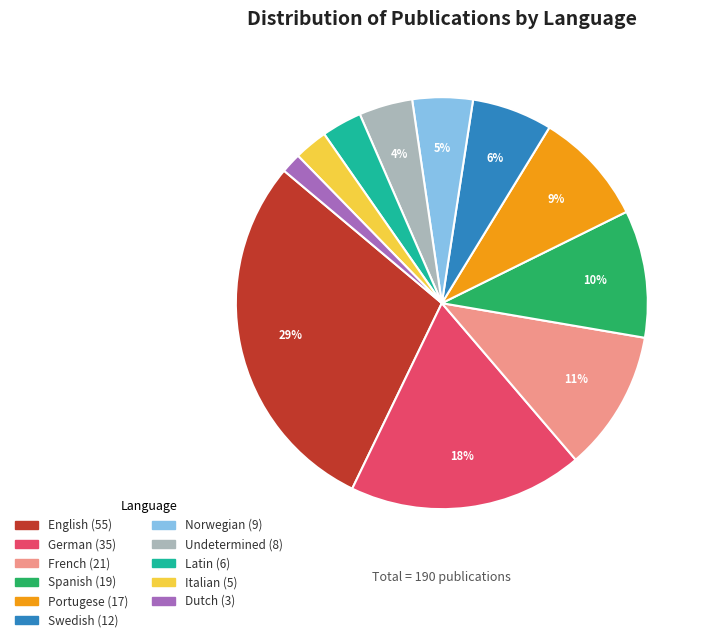

How many slices are in this pie chart?

11